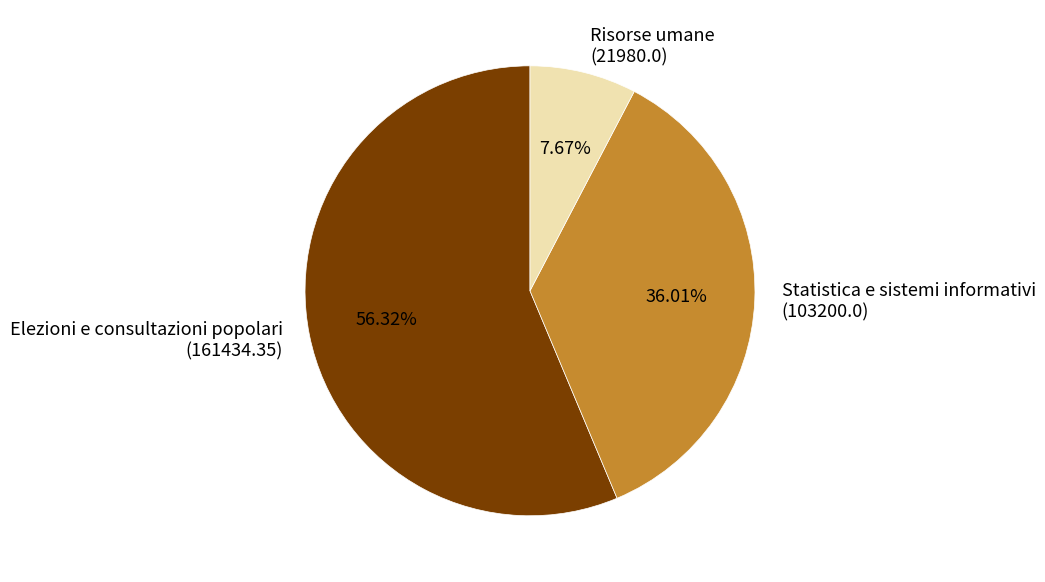

Which has a higher value, Statistica e sistemi informativi (103200.0) or Elezioni e consultazioni popolari (161434.35)?

Elezioni e consultazioni popolari (161434.35)